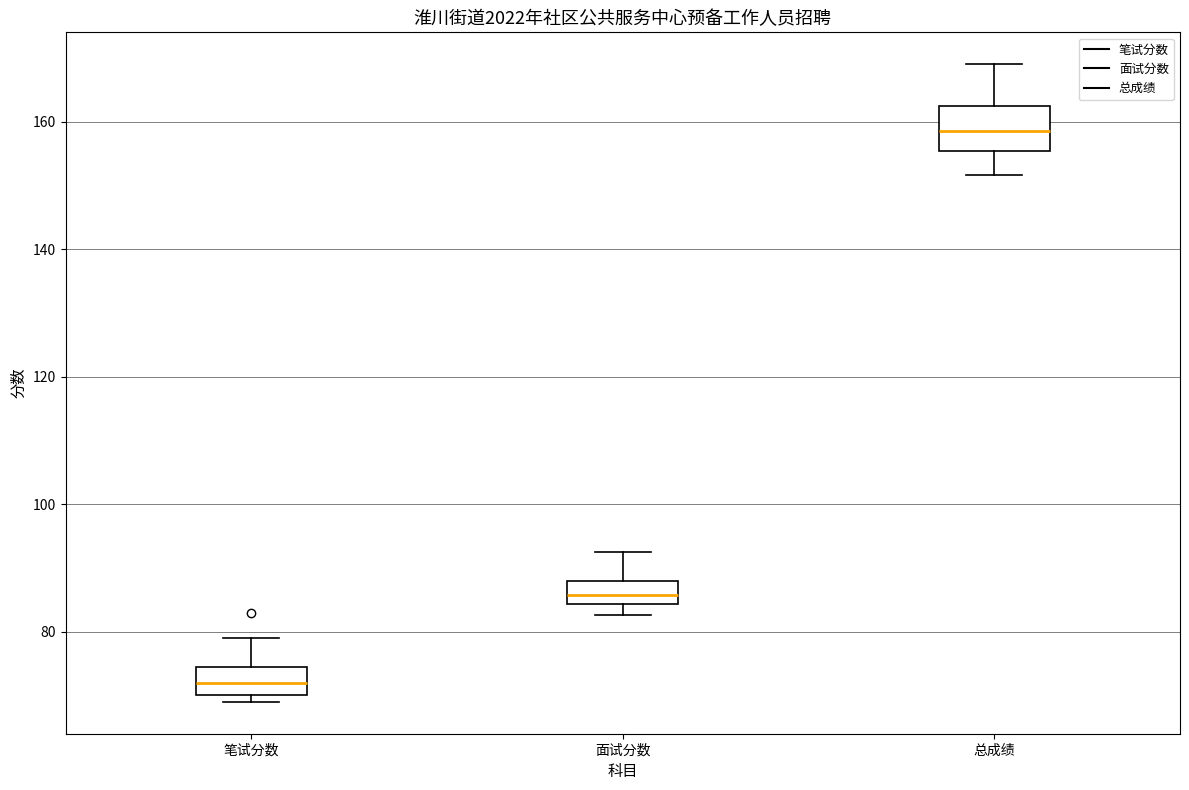

Reading left to right, read every box against the y-axis: the position of its median line, the range the box covers, and the ends of its whiskers. The values are not printed on the chart, so give them approximately, as read against the axis.

笔试分数: median 72, box 70 to 74, whiskers 70 (just below the box's lower edge) to 80
面试分数: median 86, box 84 to 88, whiskers 82 to 92
总成绩: median 158, box 156 to 162, whiskers 152 to 170